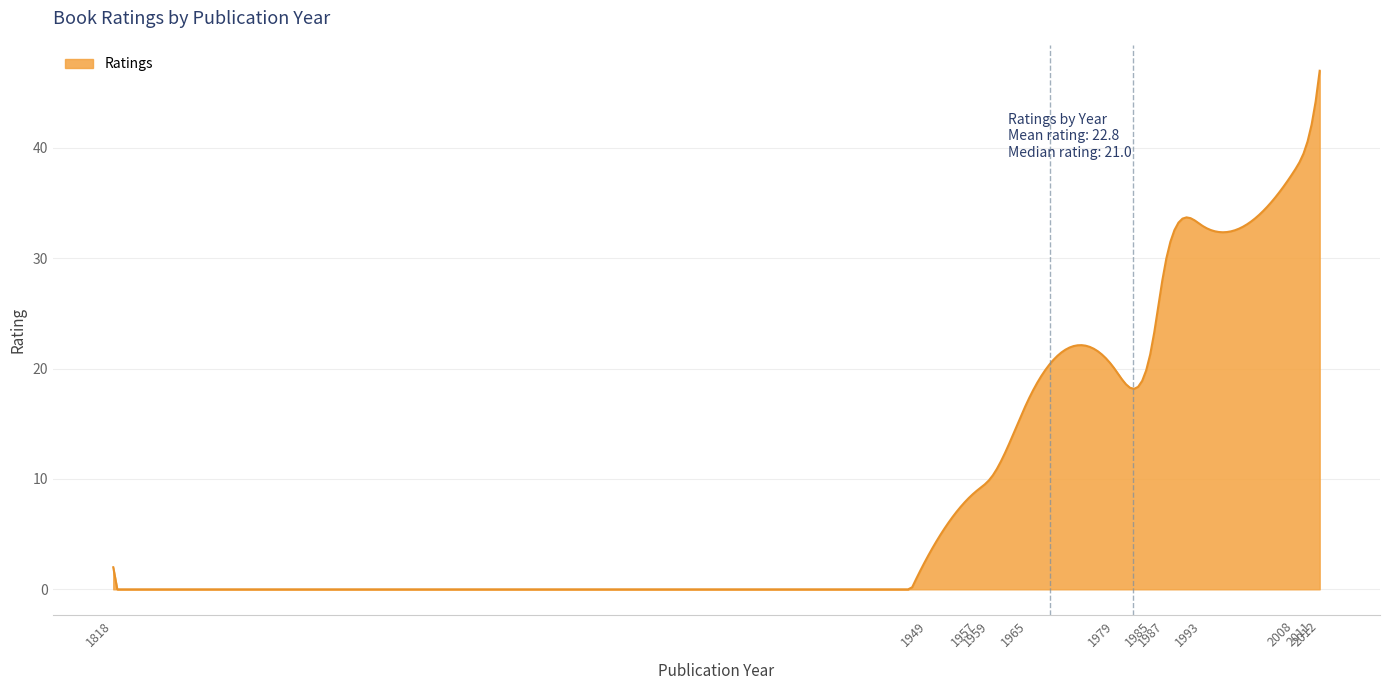

What is the greatest value displayed?

47.0